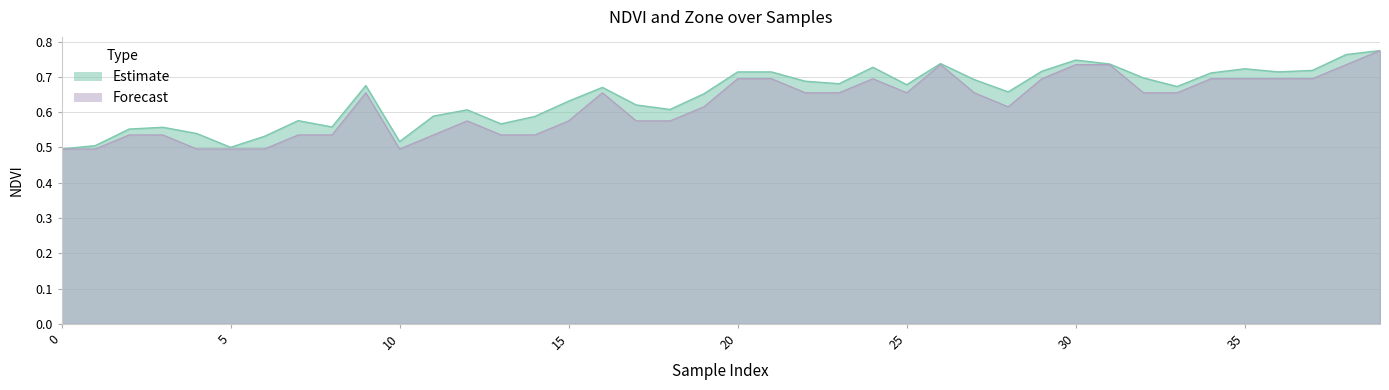

Is it true that NDVI equals 0.4 at 25?

False